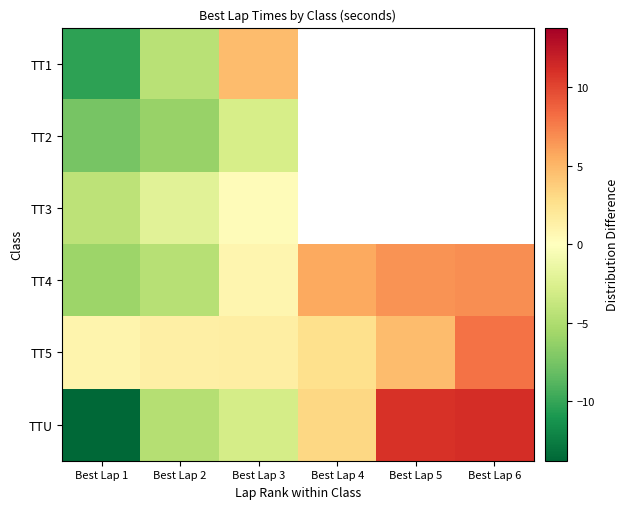

Which category has the highest value in the TT4 series?

Best Lap 6